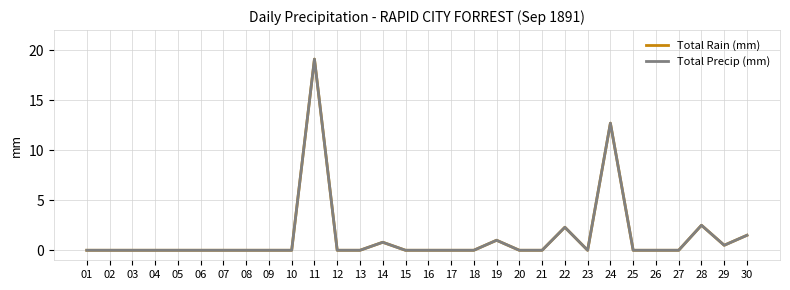

How many interior local peaks does the Total Precip (mm) series have?

6